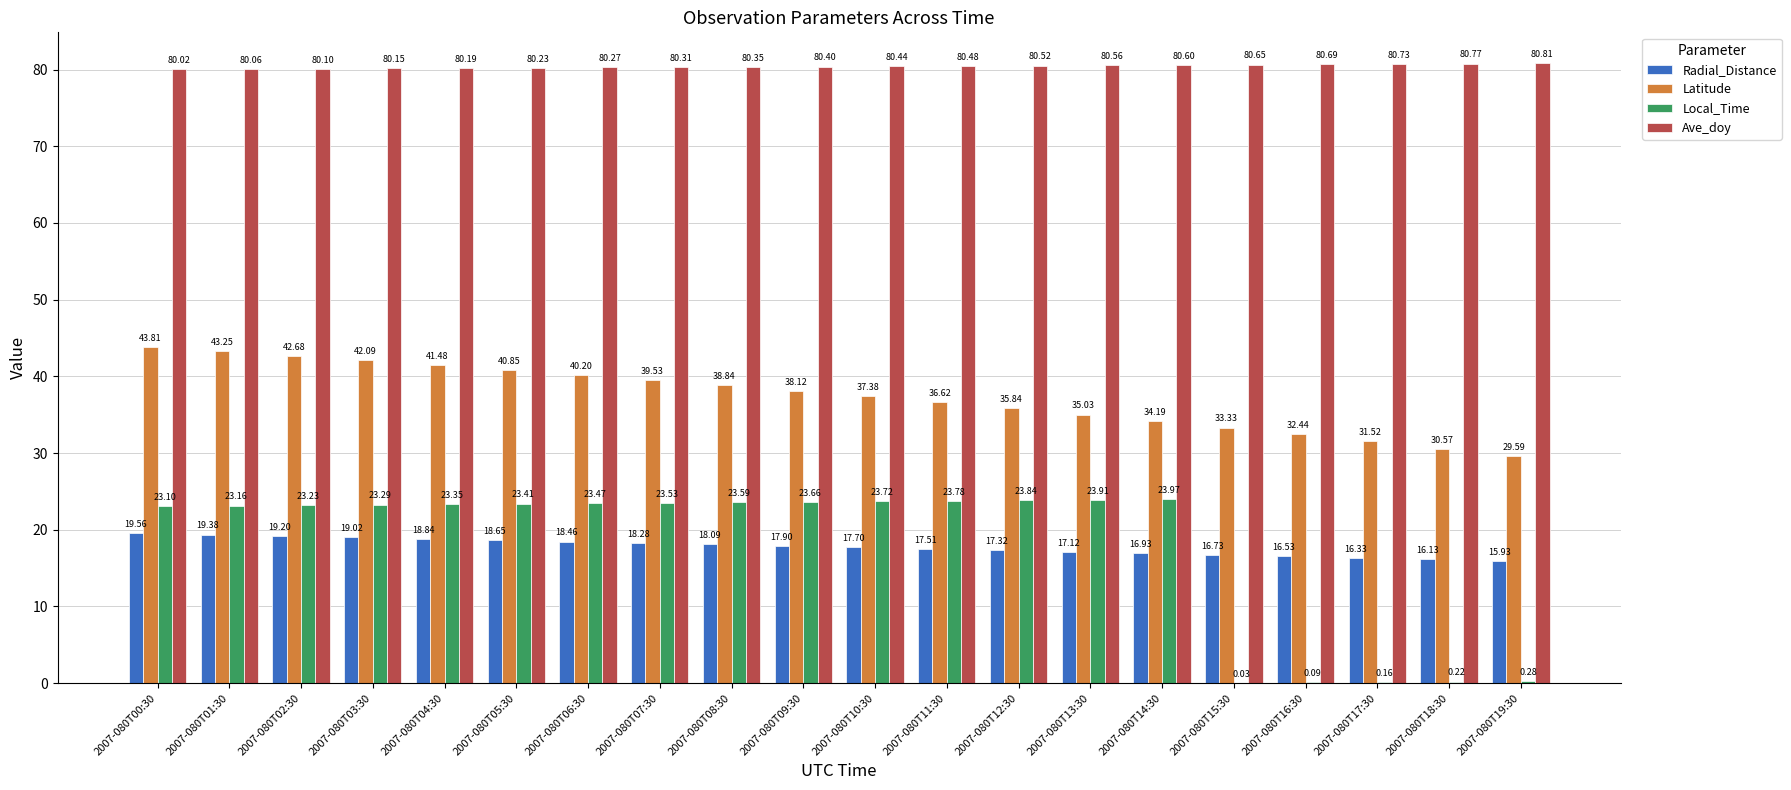

Is it true that Radial_Distance equals 19.0 at 2007-080T03:30?

True